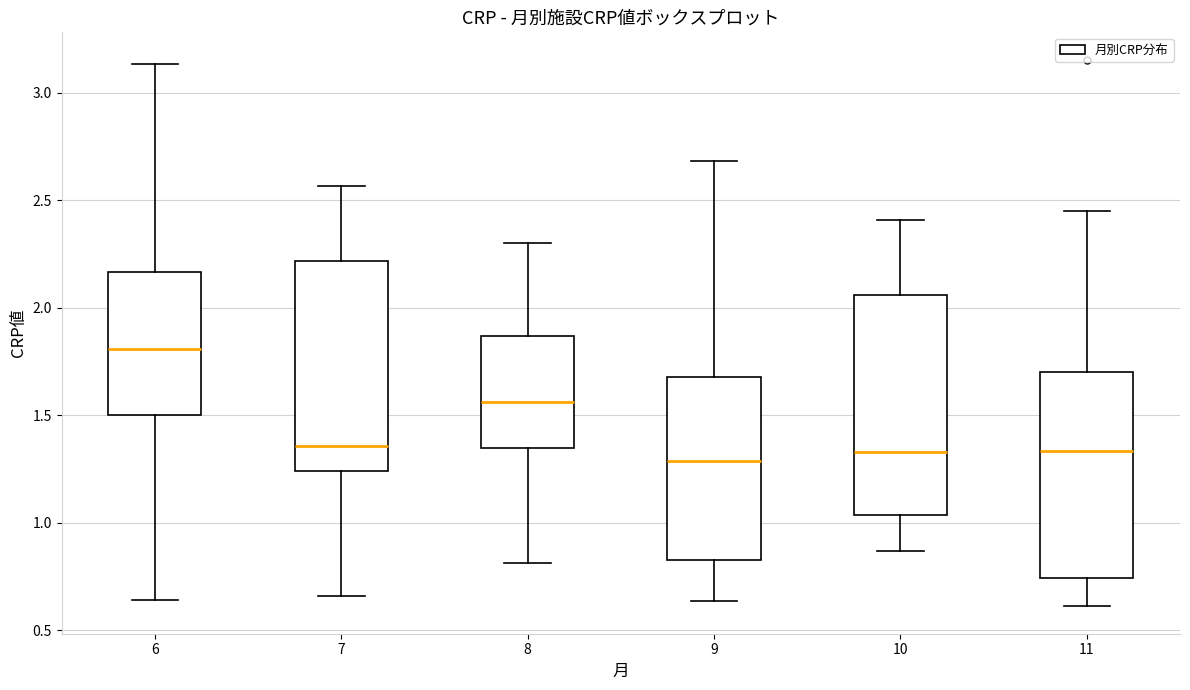

Where does the lower whisker of the box at x = 8 end on the y-axis? The values are not printed on the chart, so give them approximately, as read against the axis.

0.80